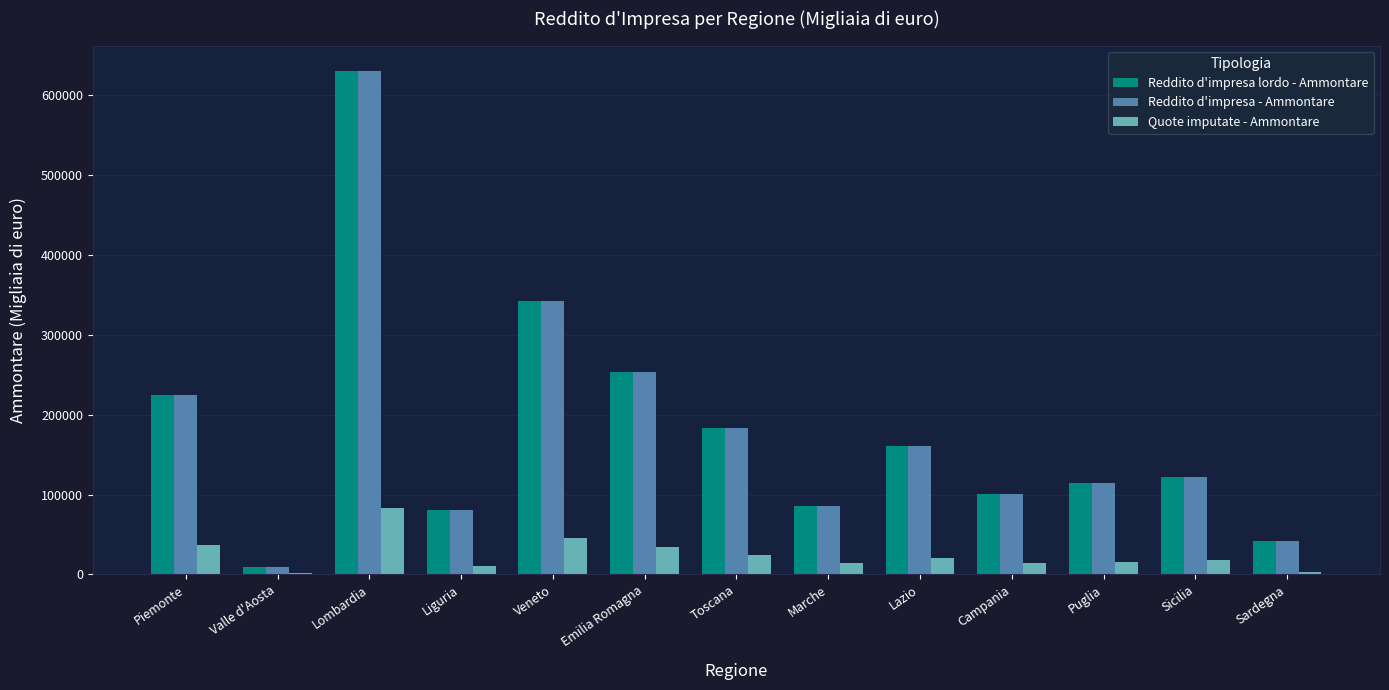

Between Toscana and Sicilia, which series saw the biggest shift?

Reddito d'impresa lordo - Ammontare